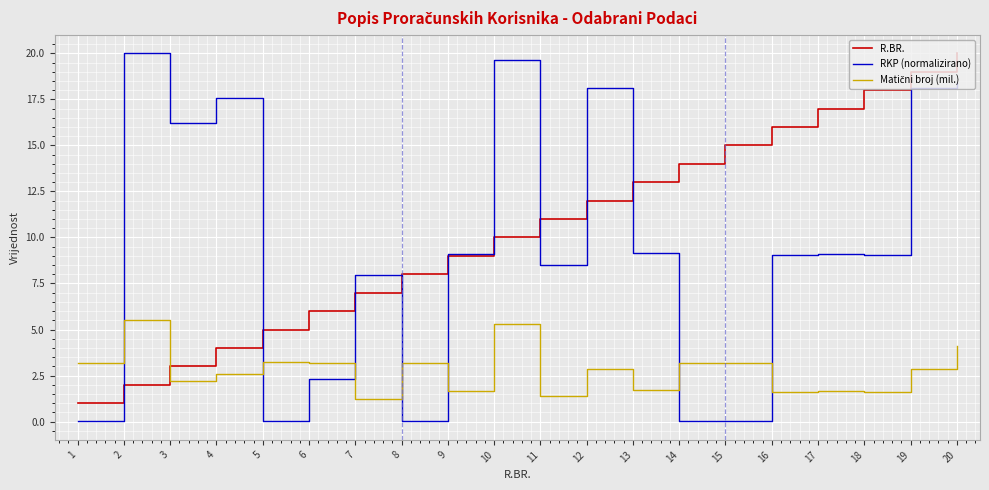

Which series changed the most between 4 and 17?

R.BR.